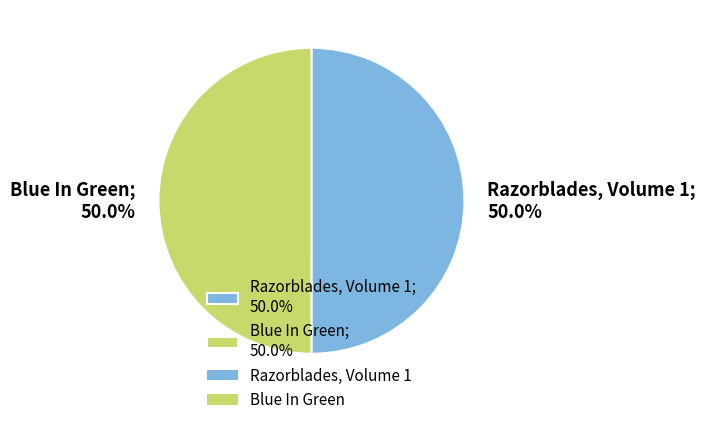

To the nearest percent, what is the average slice percentage?

50%